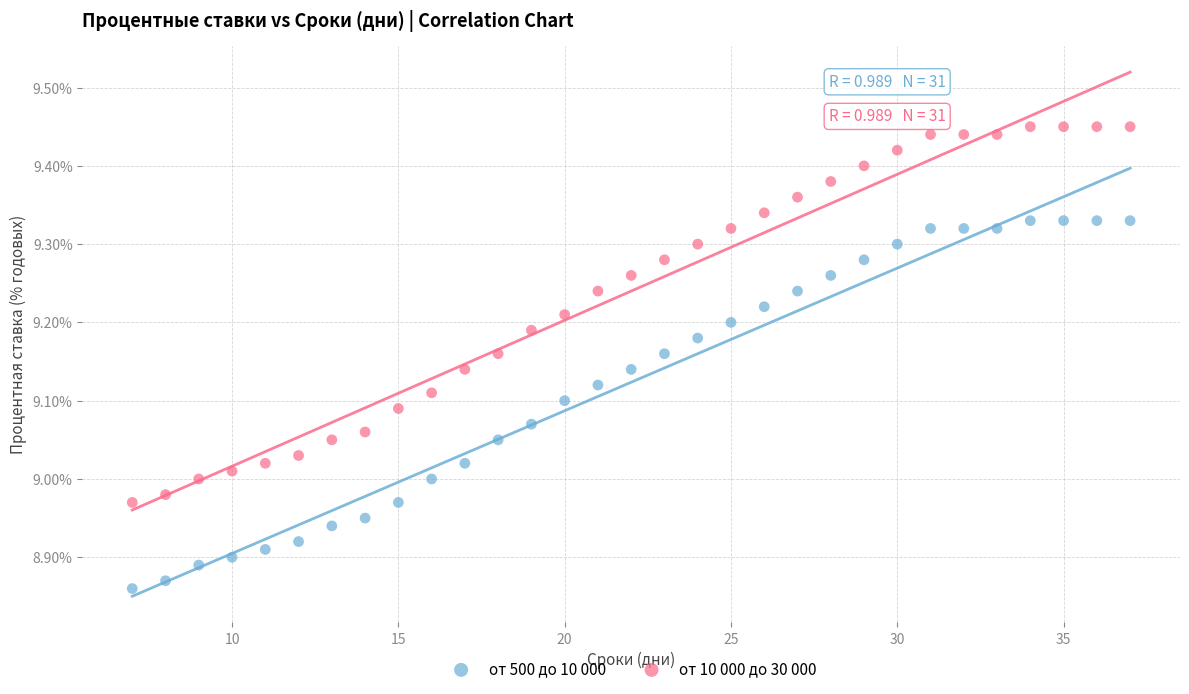

What is the X range (max minus min) for the scatter plot?

30.0